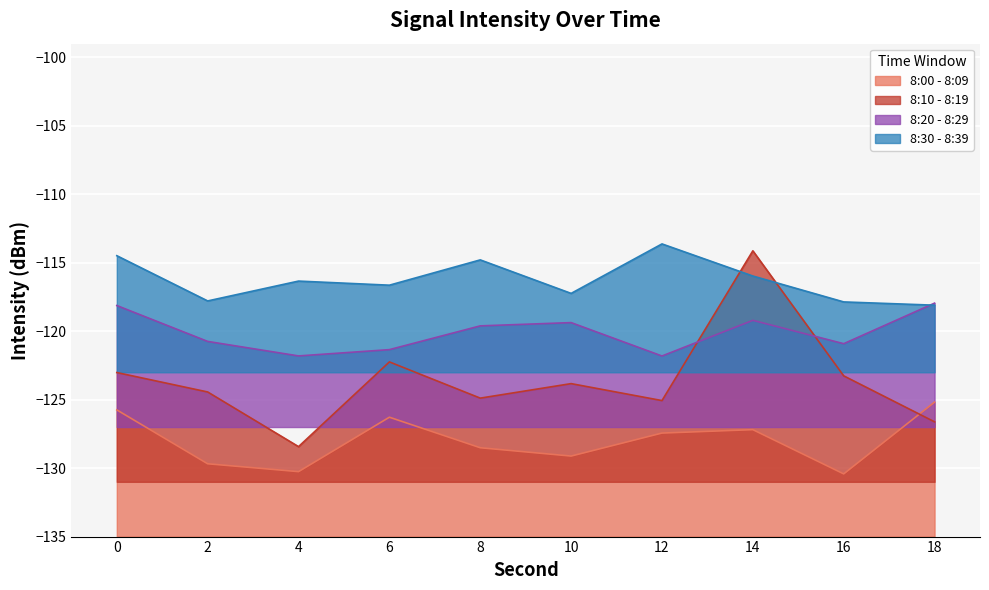

How many data points does each series have?

10